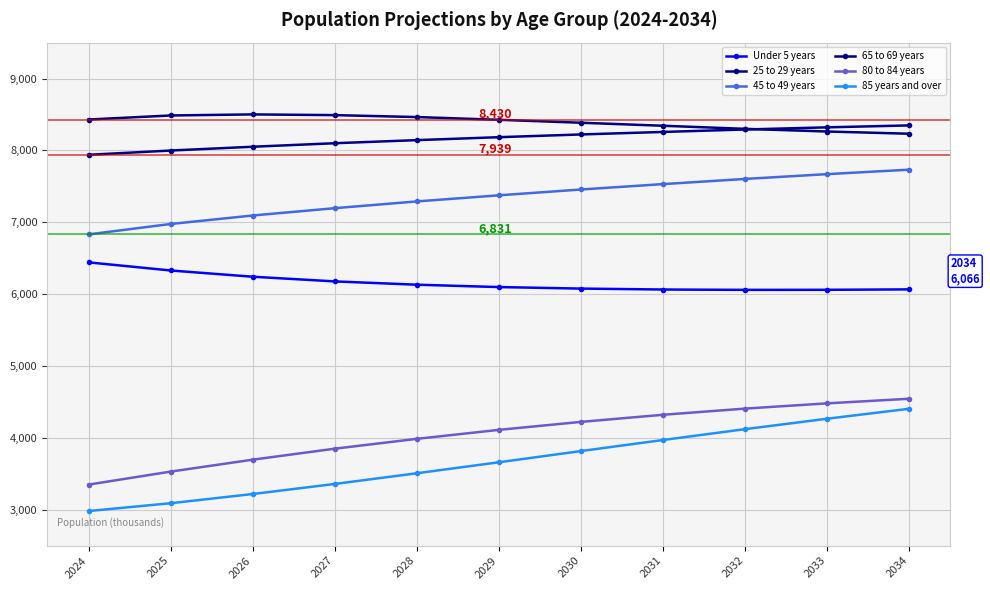

Which category has the highest value across all series?

2026